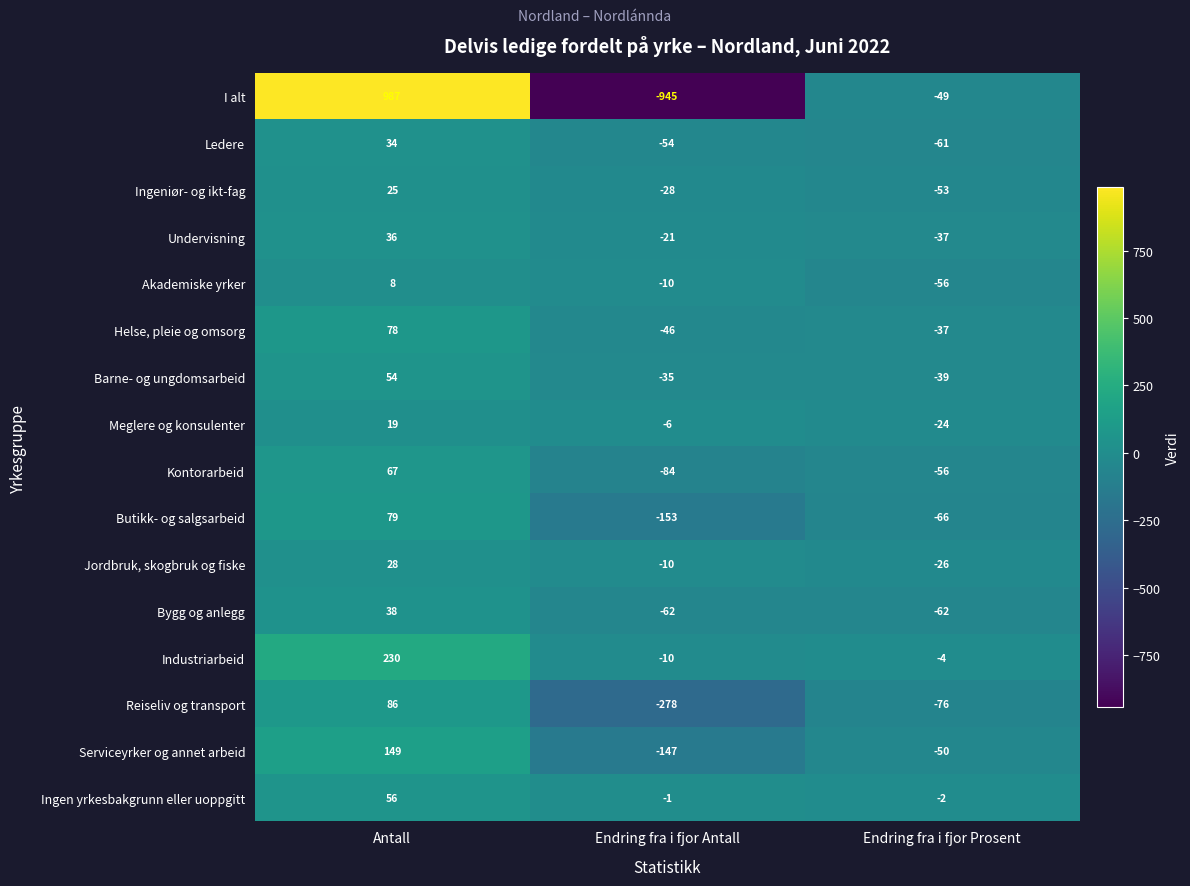

True or false: Butikk- og salgsarbeid has a value of -219 at Endring fra i fjor Antall.

False